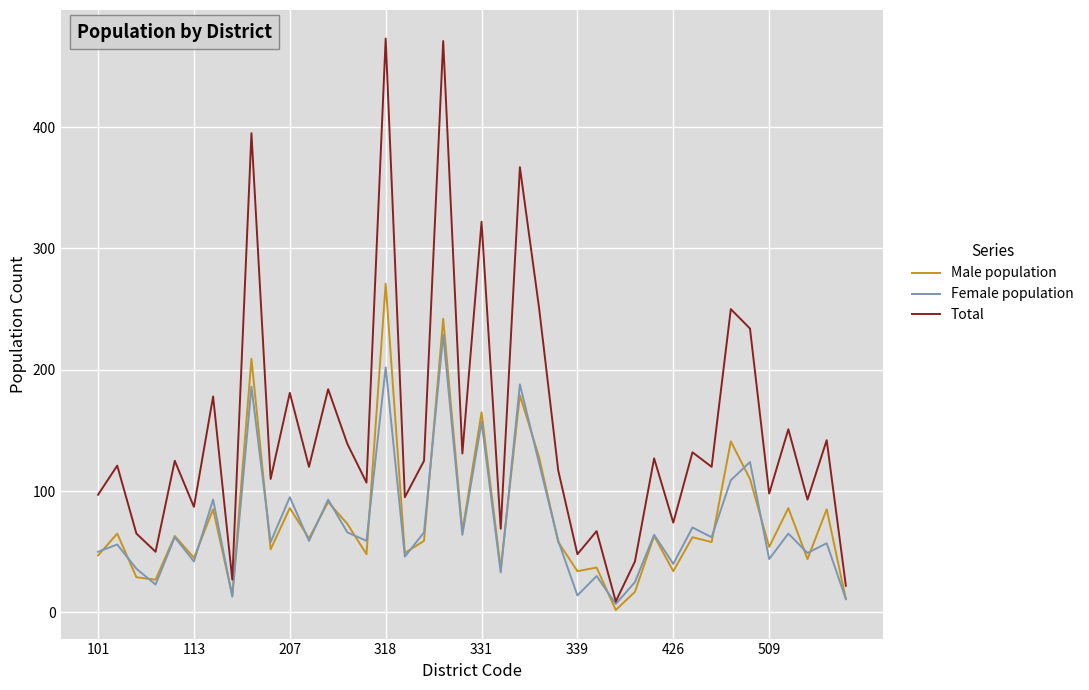

Which series has the largest total across all categories?

Total